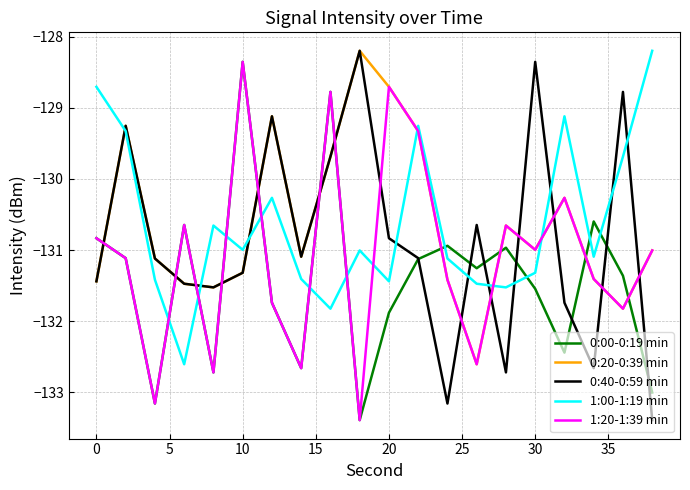

What is the greatest value displayed?

-128.2